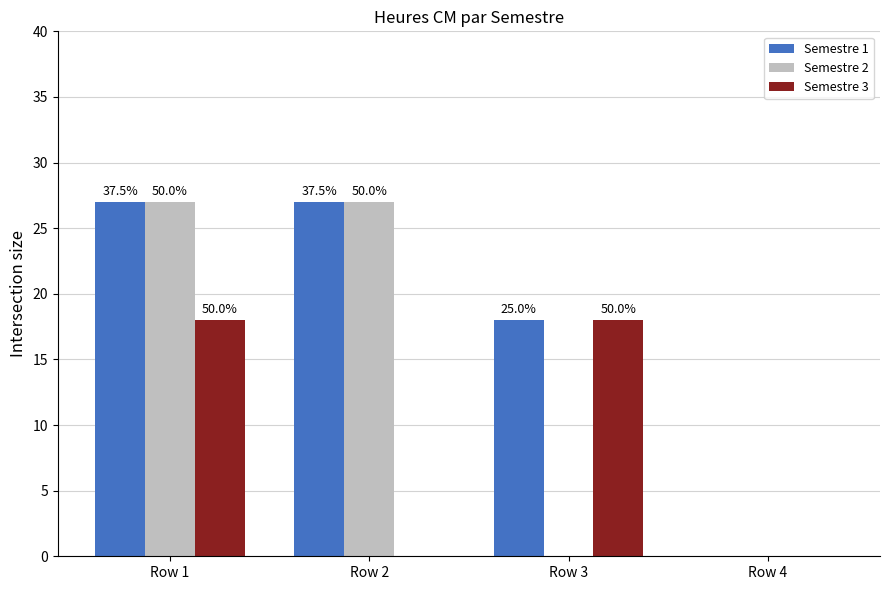

Between Row 3 and Row 1, which is larger?

Row 1